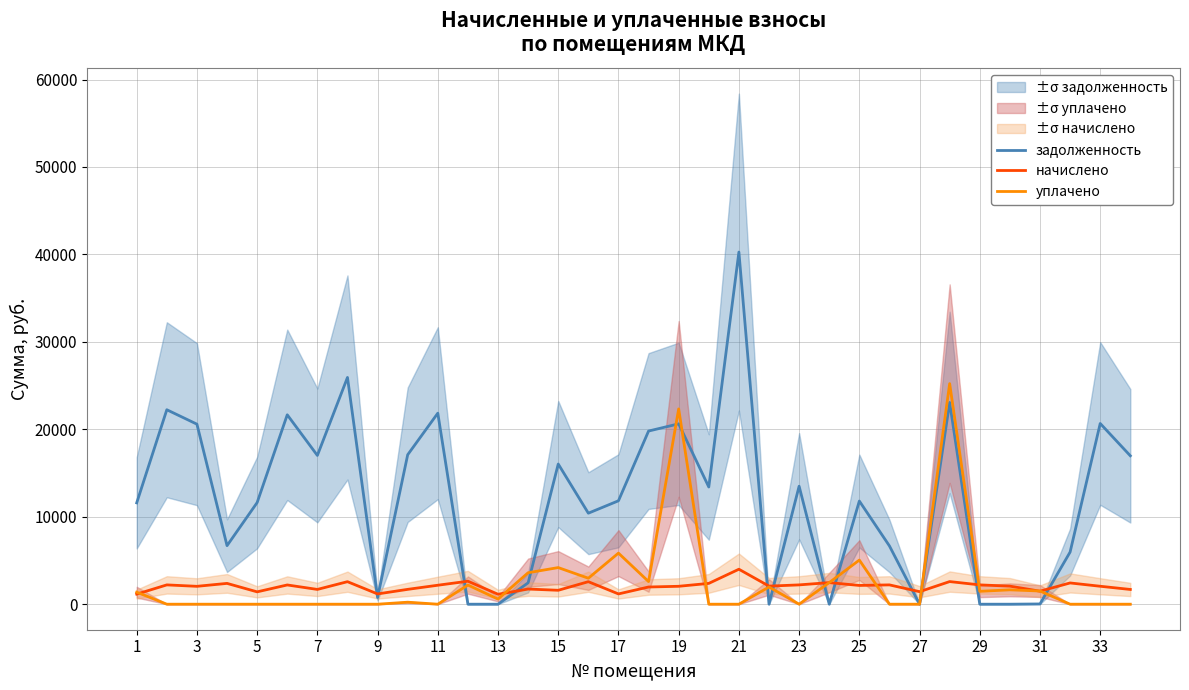

Which series ends up on top after the final intersection of уплачено and начислено?

начислено